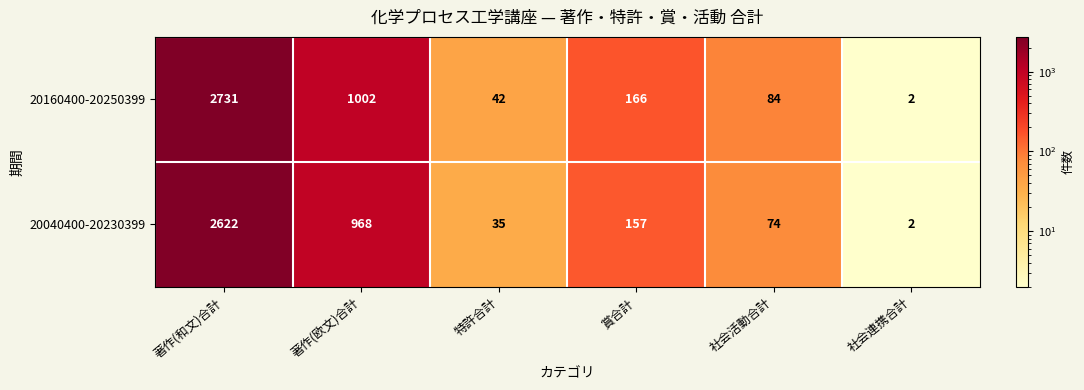

At which category does the chart reach its minimum across all series?

社会連携合計